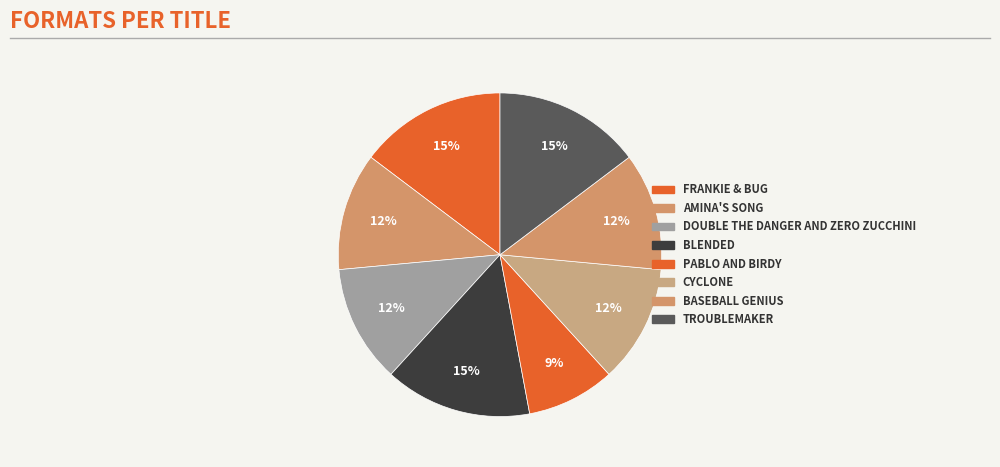

How many segments does this pie chart have?

8